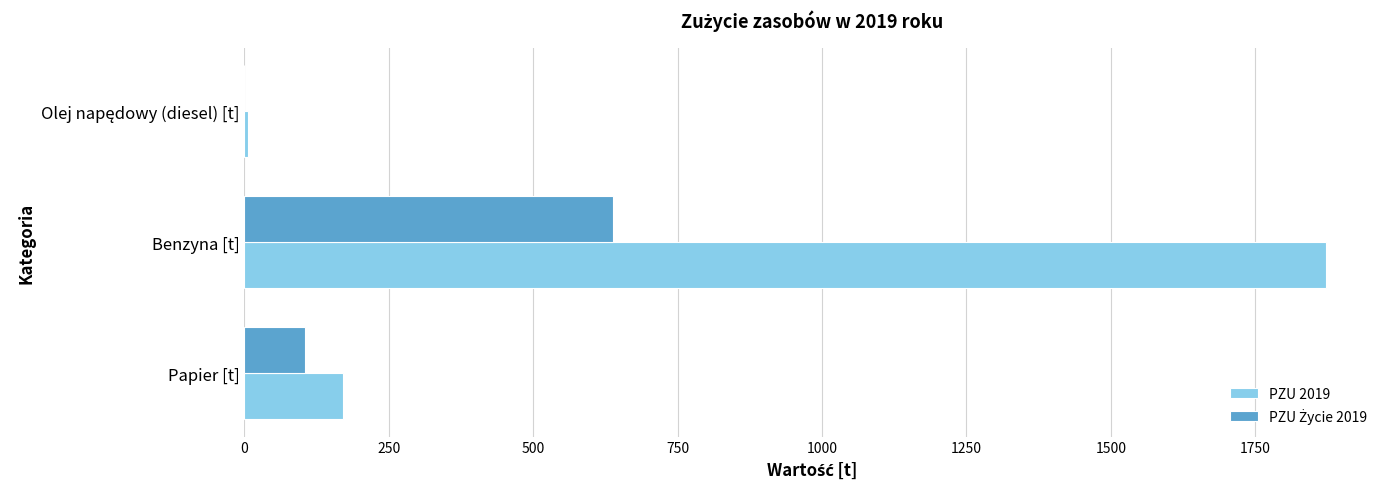

Count the number of categories in the chart.

3